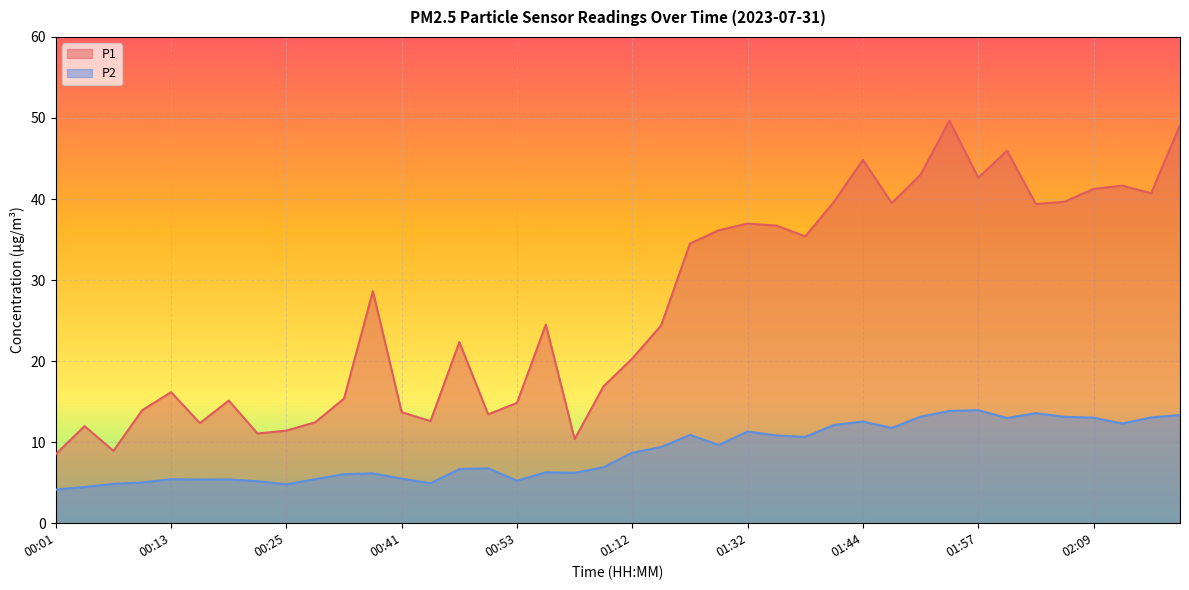

Which series changed the most between 00:41 and 01:12?

P1